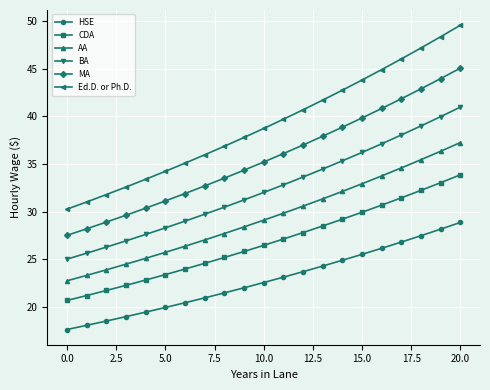

Count the number of data series in this chart.

6